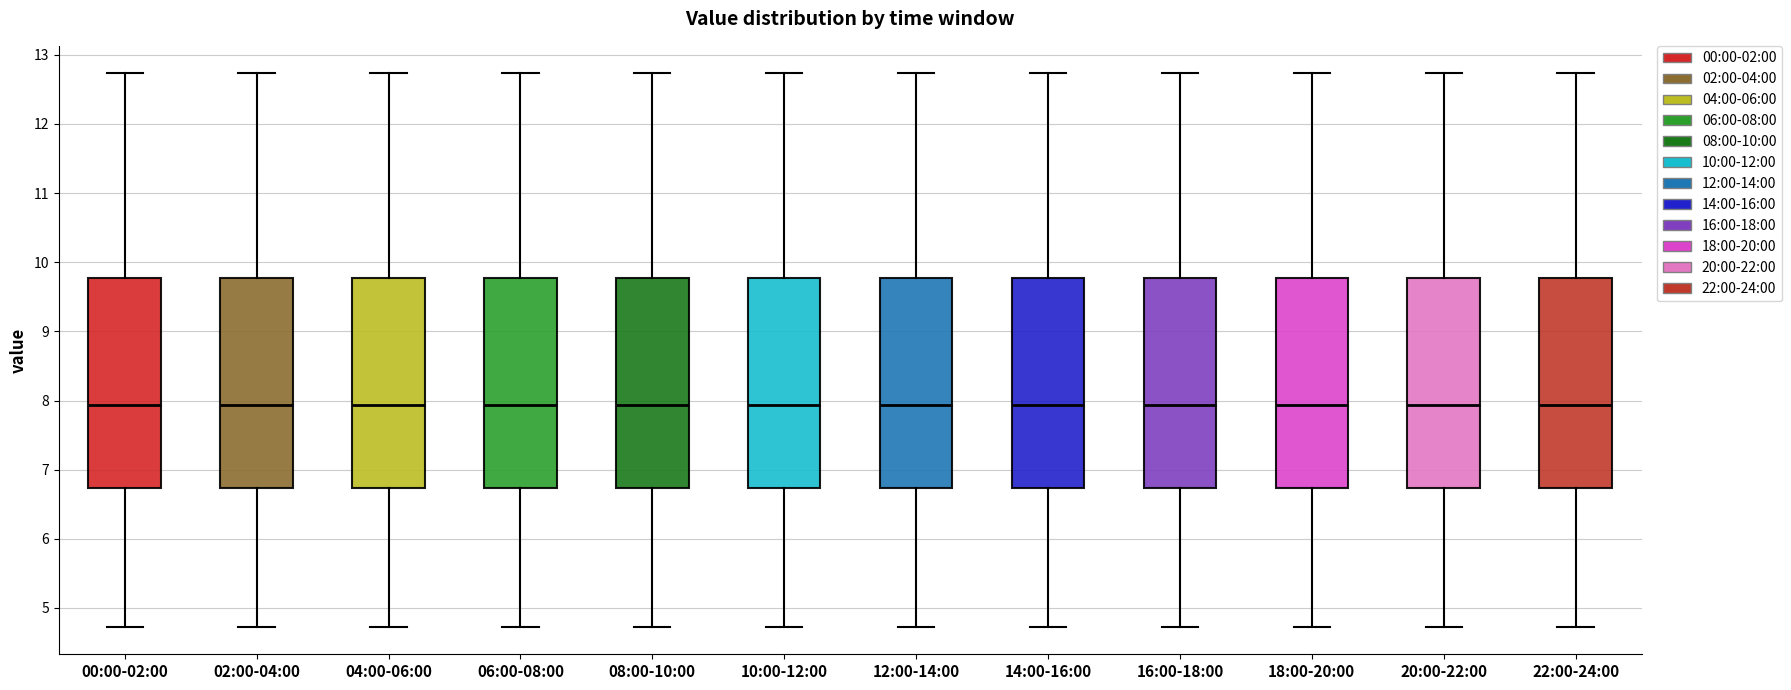

Reading left to right, read every box against the y-axis: the position of its median line, the range the box covers, and the ends of its whiskers. The values are not printed on the chart, so give them approximately, as read against the axis.

00:00-02:00: median 7.9, box 6.7 to 9.8, whiskers 4.7 to 12.7
02:00-04:00: median 7.9, box 6.7 to 9.8, whiskers 4.7 to 12.7
04:00-06:00: median 7.9, box 6.7 to 9.8, whiskers 4.7 to 12.7
06:00-08:00: median 7.9, box 6.7 to 9.8, whiskers 4.7 to 12.7
08:00-10:00: median 7.9, box 6.7 to 9.8, whiskers 4.7 to 12.7
10:00-12:00: median 7.9, box 6.7 to 9.8, whiskers 4.7 to 12.7
12:00-14:00: median 7.9, box 6.7 to 9.8, whiskers 4.7 to 12.7
14:00-16:00: median 7.9, box 6.7 to 9.8, whiskers 4.7 to 12.7
16:00-18:00: median 7.9, box 6.7 to 9.8, whiskers 4.7 to 12.7
18:00-20:00: median 7.9, box 6.7 to 9.8, whiskers 4.7 to 12.7
20:00-22:00: median 7.9, box 6.7 to 9.8, whiskers 4.7 to 12.7
22:00-24:00: median 7.9, box 6.7 to 9.8, whiskers 4.7 to 12.7